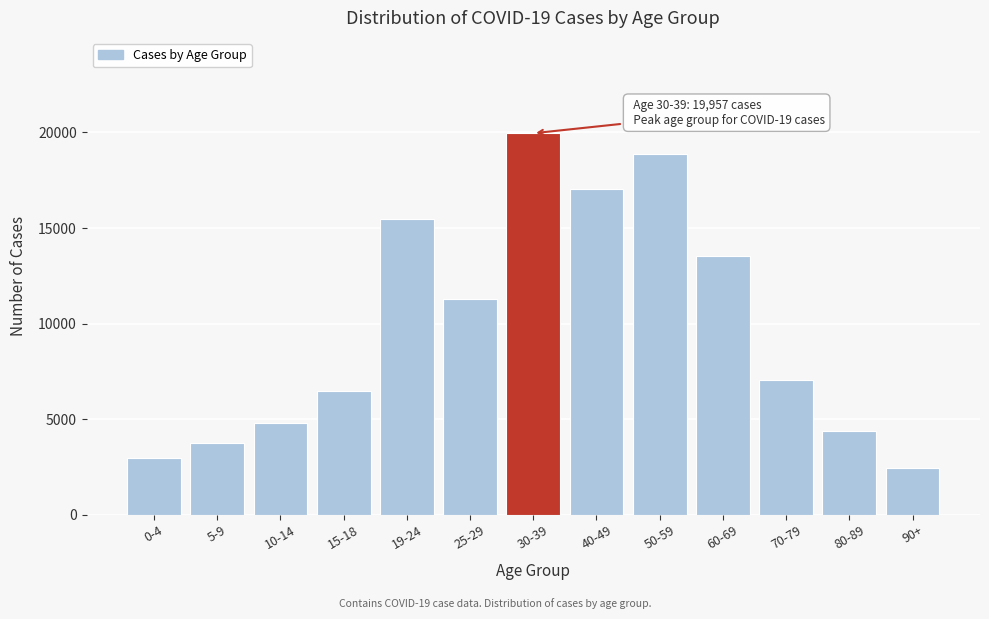

Reading right to left, transcribe all the data shown in this chart.

90+=2453	80-89=4373	70-79=7037	60-69=13524	50-59=18883	40-49=17043	30-39=19957	25-29=11297	19-24=15446	15-18=6485	10-14=4792	5-9=3727	0-4=2962